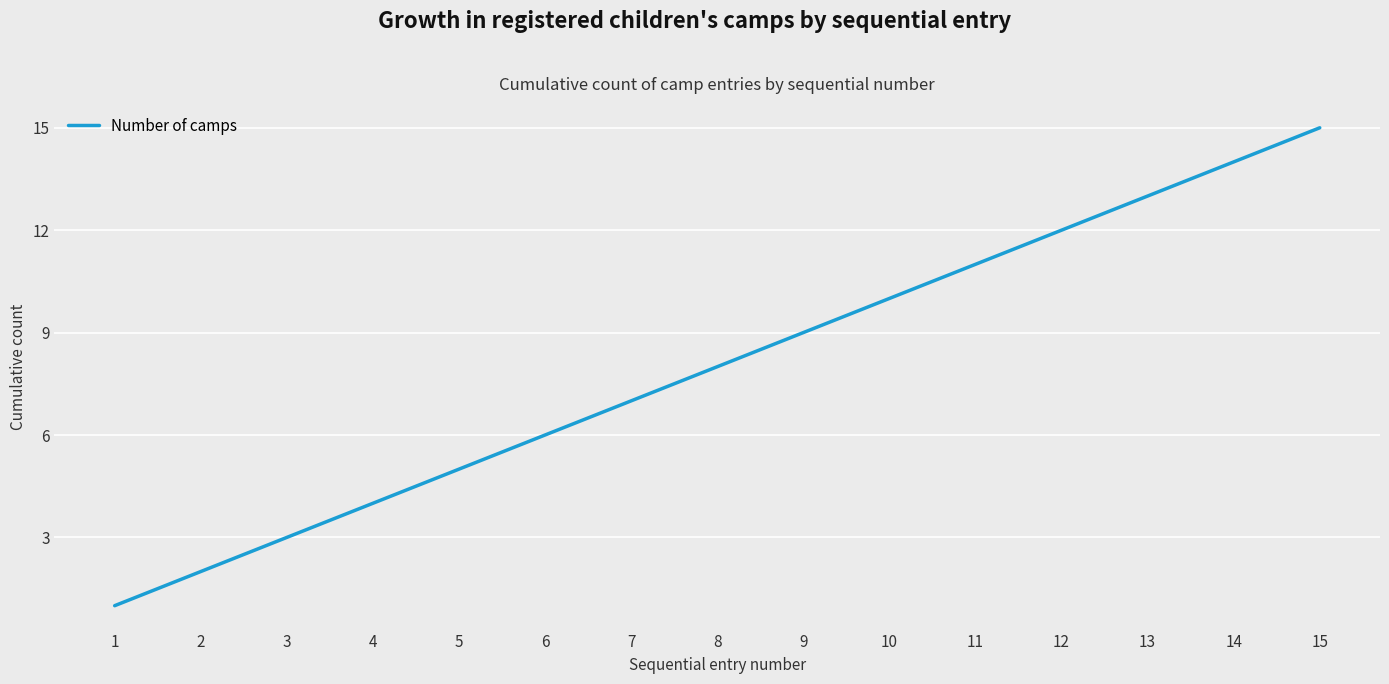

What value does the data have at 5?

5